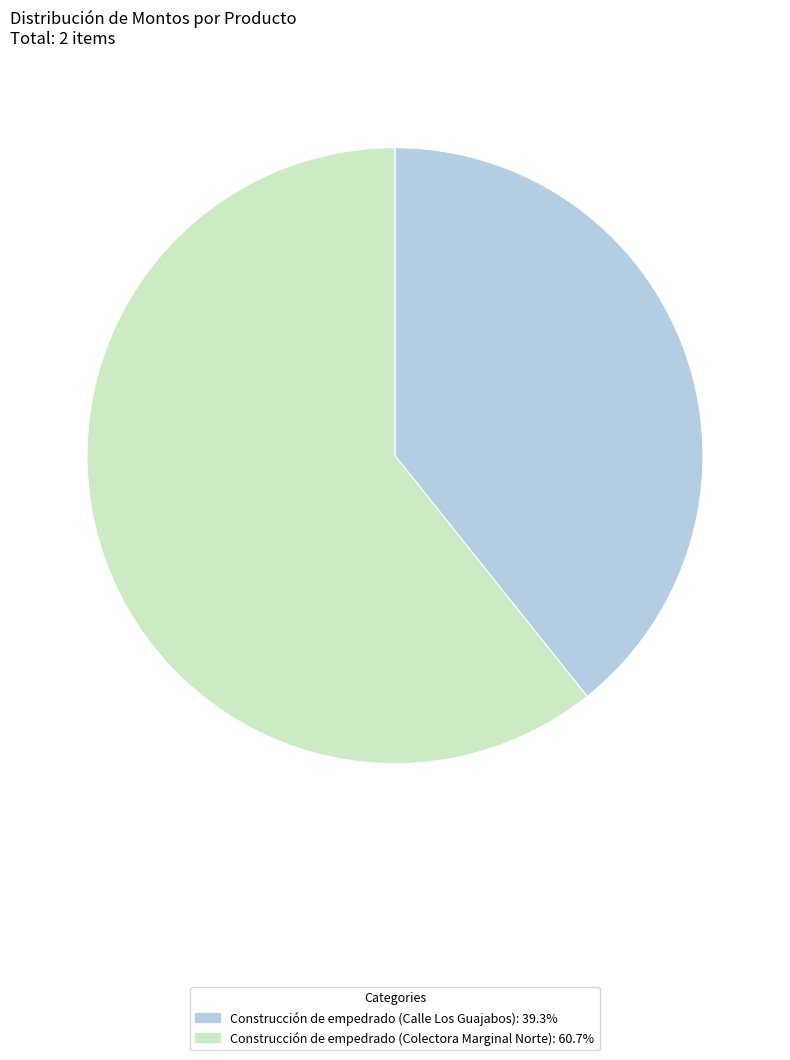

How many segments does this pie chart have?

2